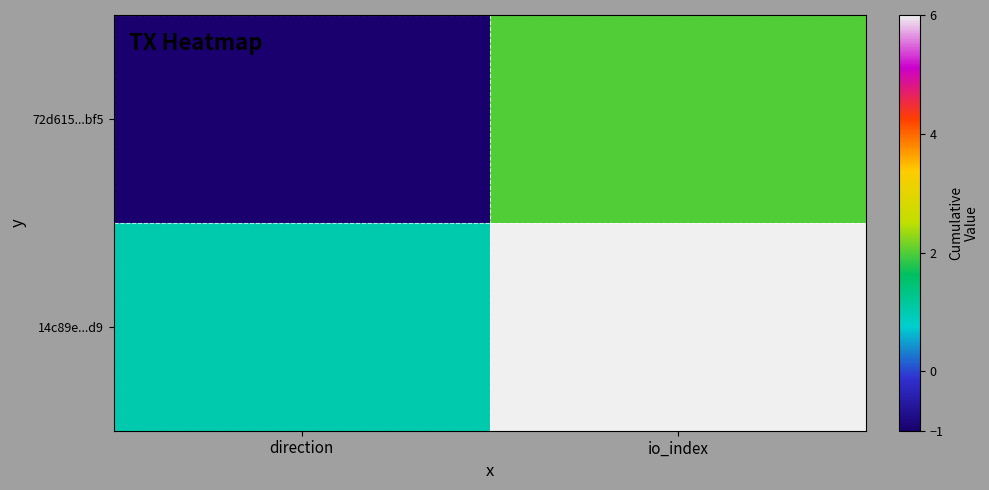

At which category is the sum across all series the highest?

io_index